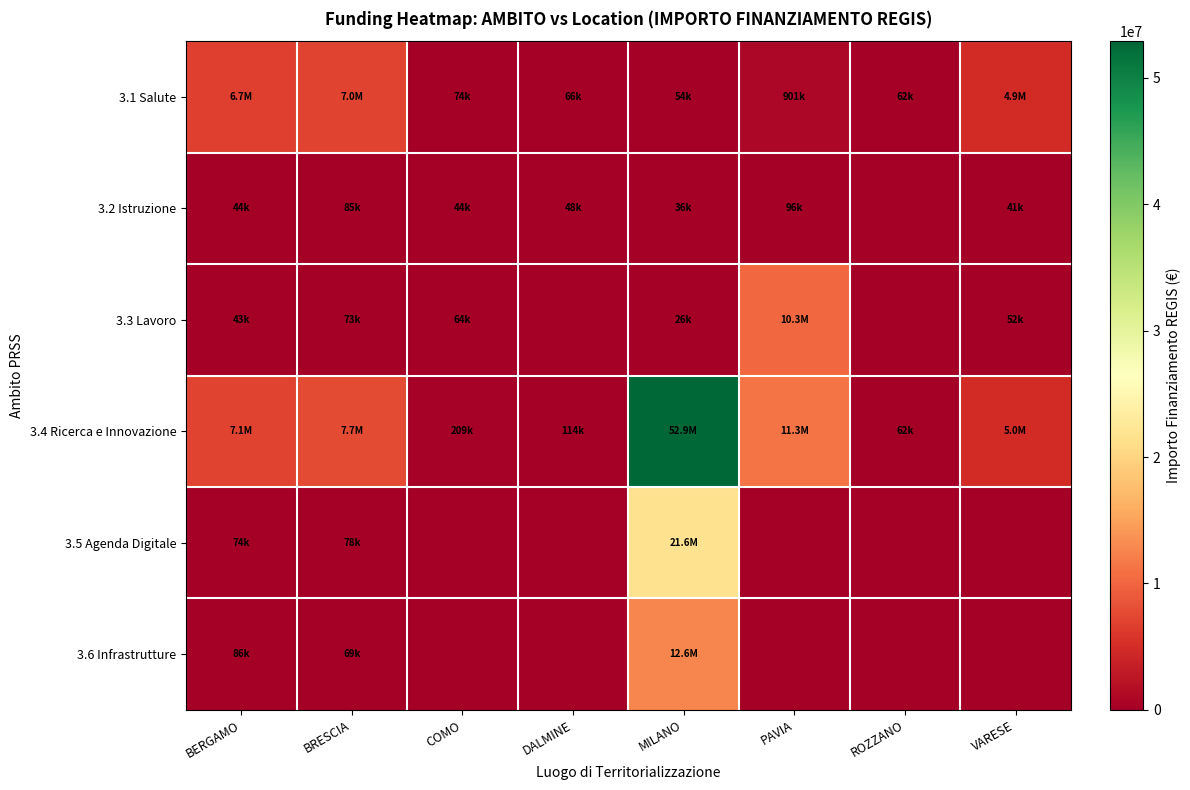

Count the number of data series in this chart.

6